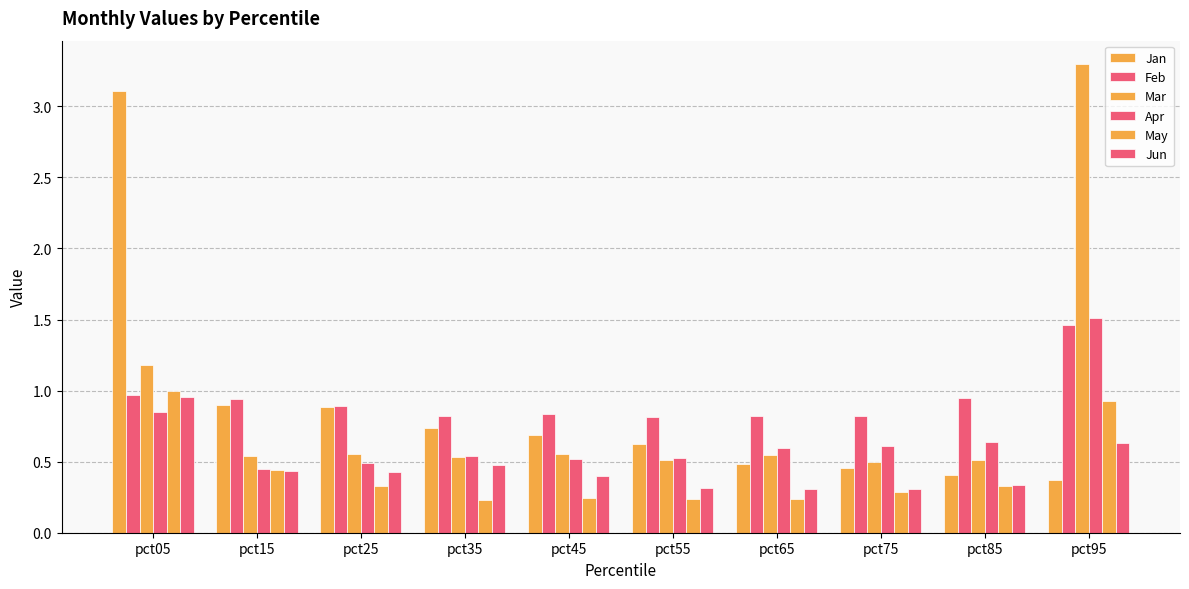

The value of Feb at pct15 is 0.9. True or false?

True